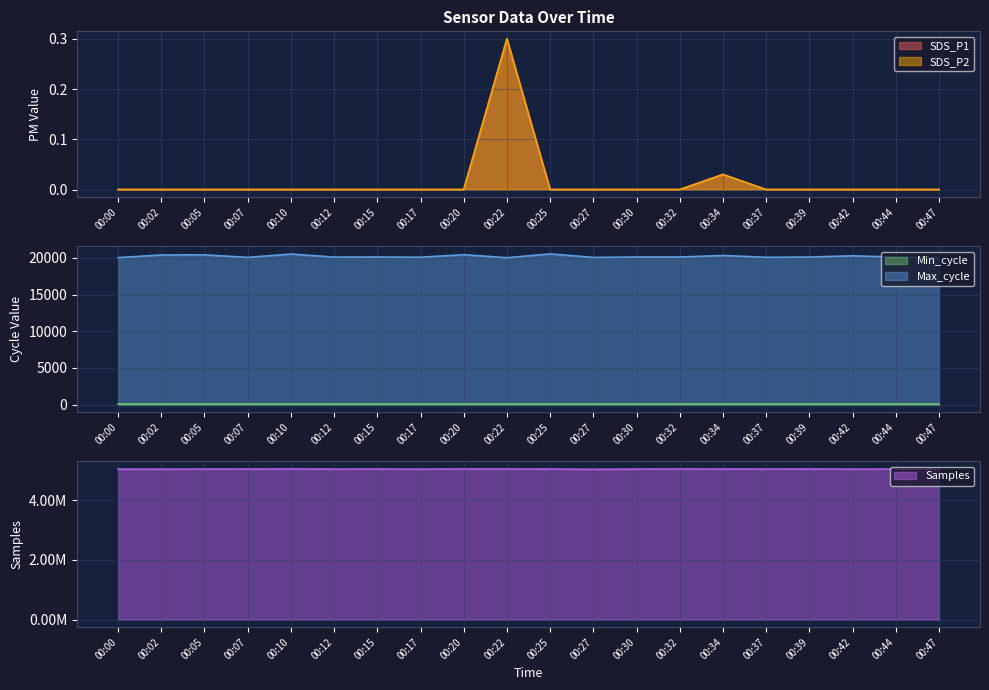

What is the lowest value of the Max_cycle series?

20040